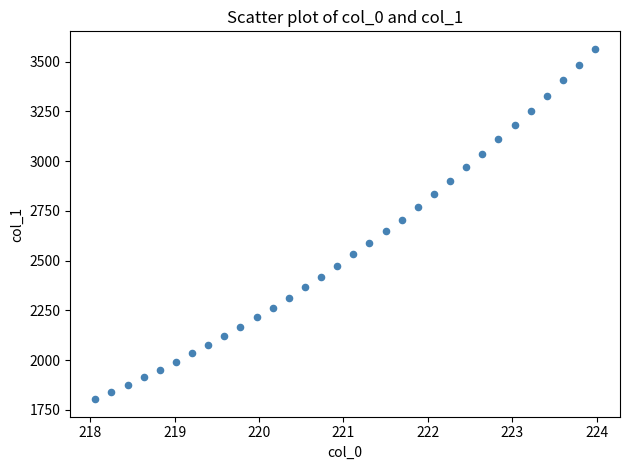

What is the range of X values (max minus min)?

5.9